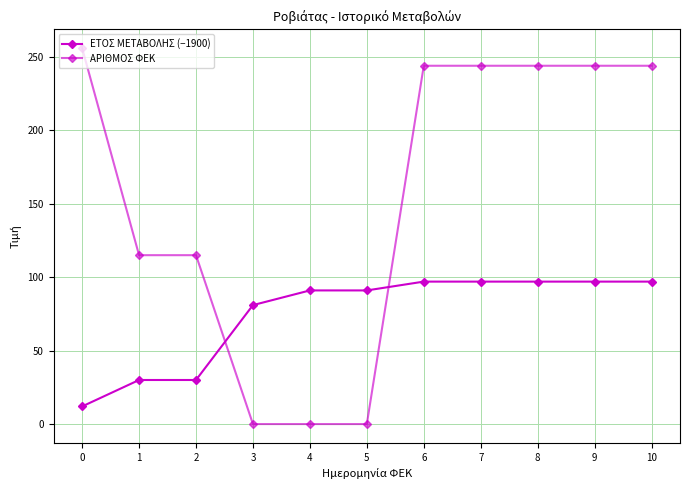

How many distinct data groups are displayed?

2